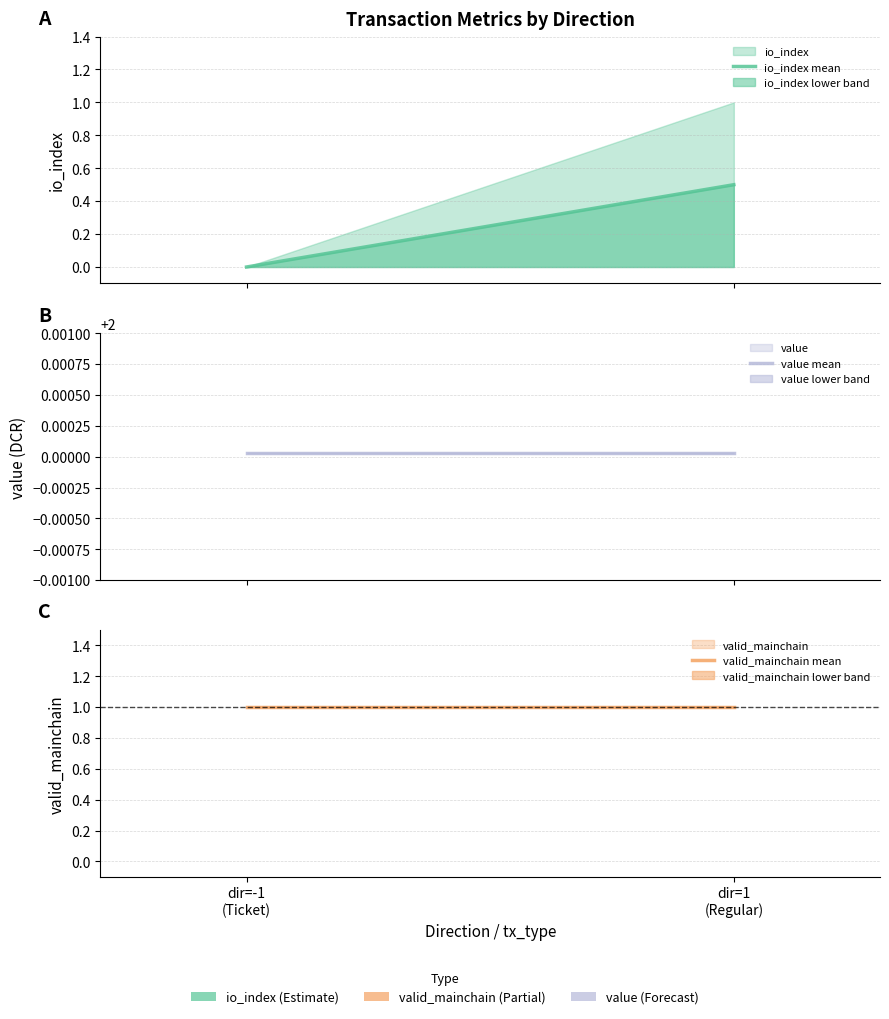

Is it true that io_index mean equals 0.3 at dir=1
(Regular)?

False